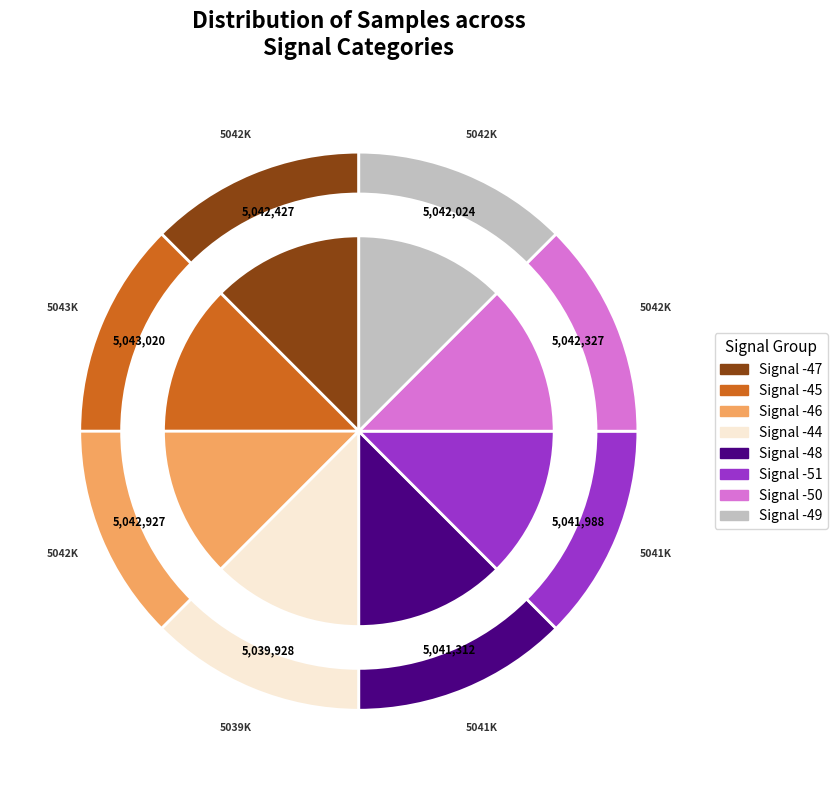

Which category has the biggest portion of the pie?

Signal -45